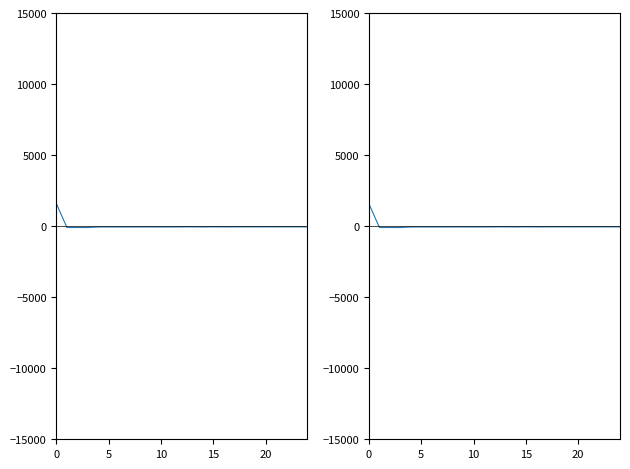

Between 11 and 13, which is larger?

13